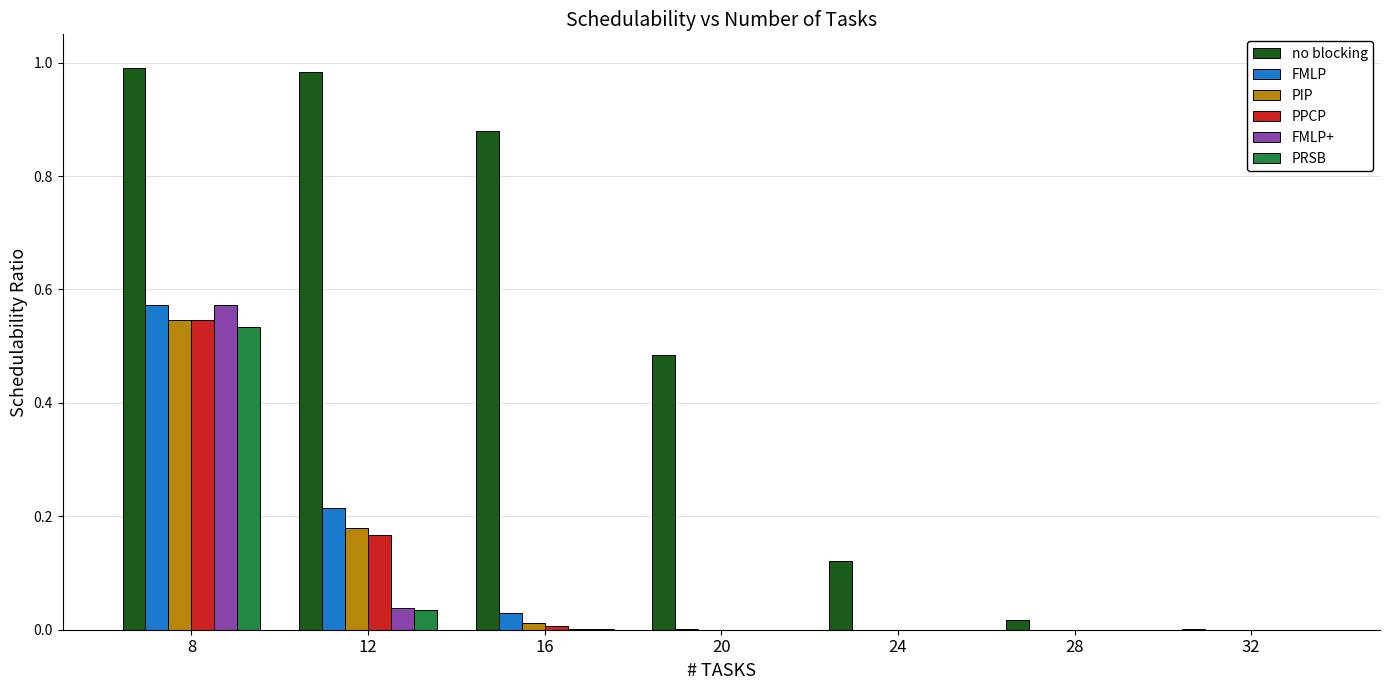

At which label does PIP reach its peak?

8